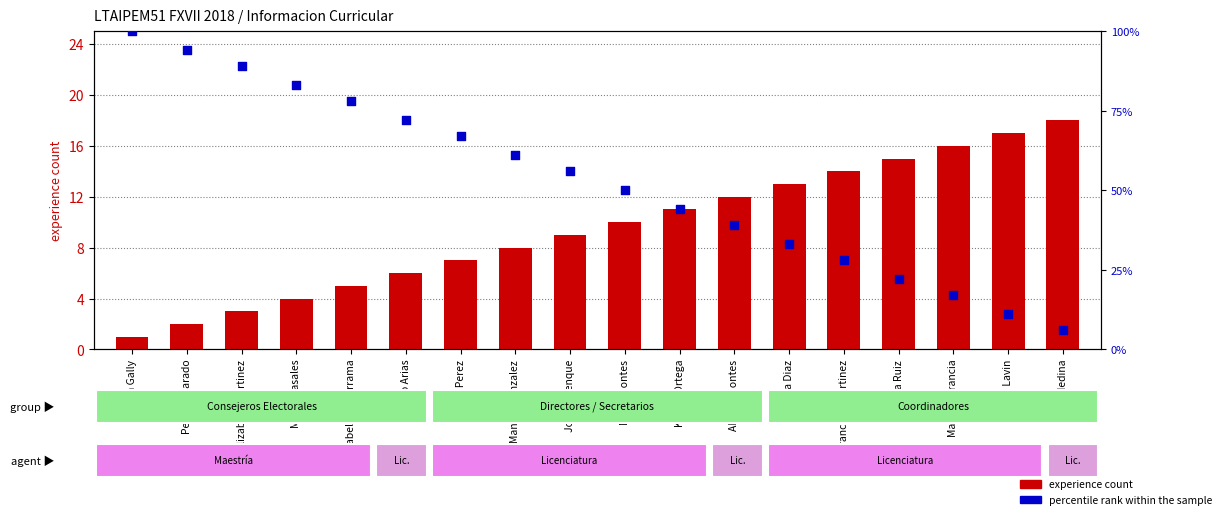

Which series reaches the minimum Y coordinate?

experience count